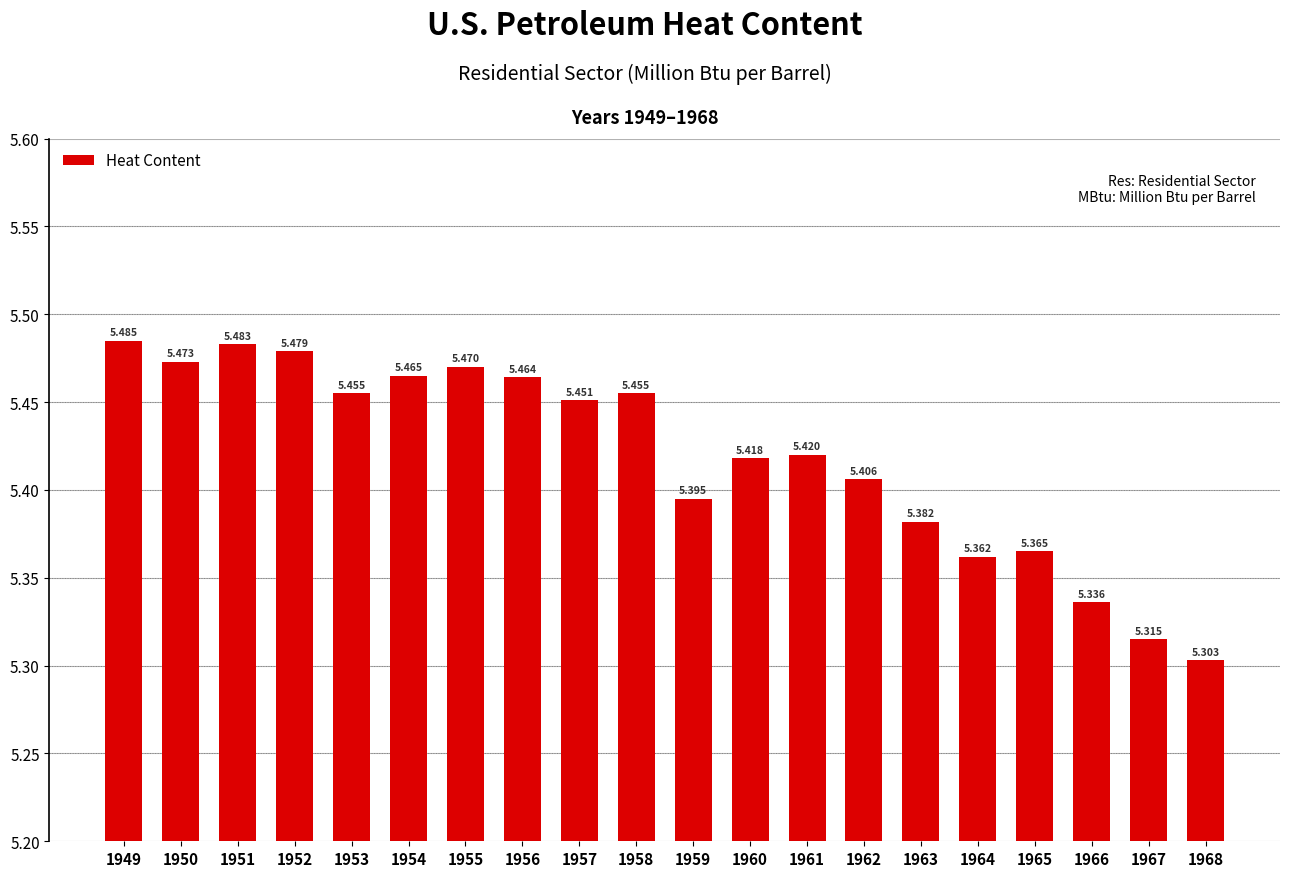

How many data points does each series have?

20